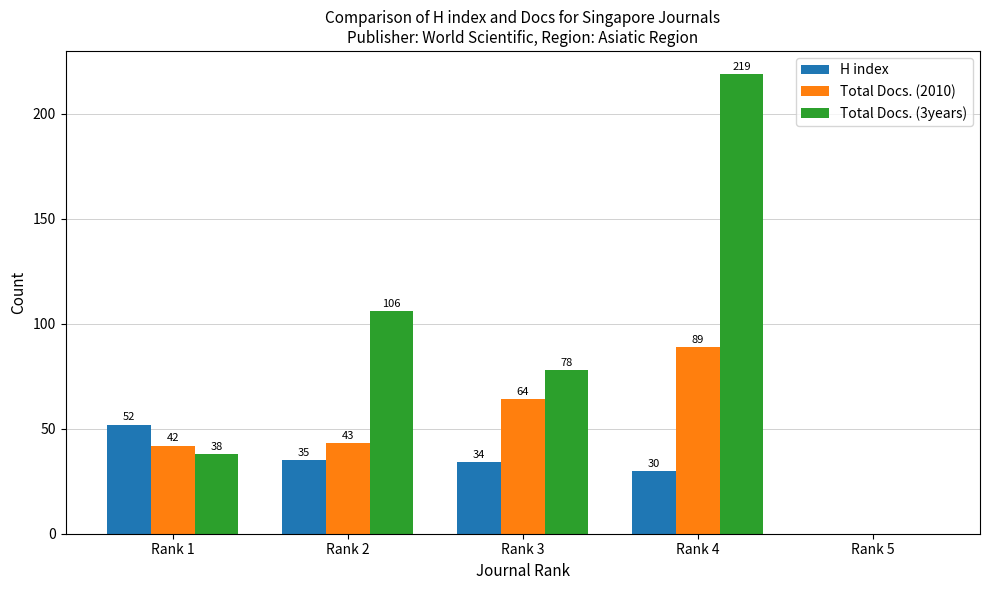

What are all the series names shown in the legend?

H index, Total Docs. (2010), Total Docs. (3years)